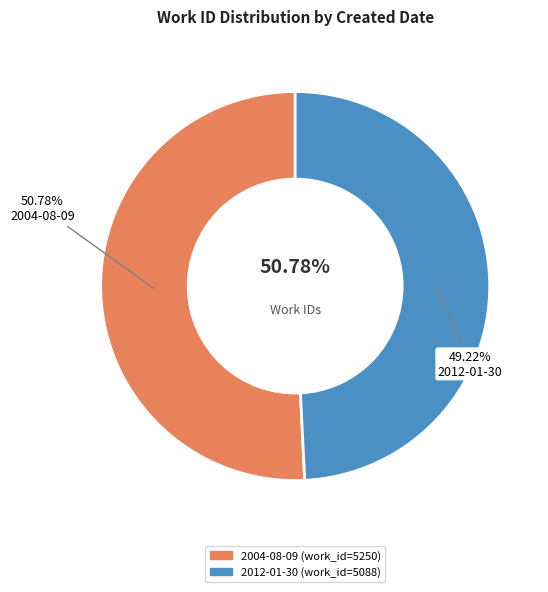

Rank the categories by value from highest to lowest.

2004-08-09, 2012-01-30